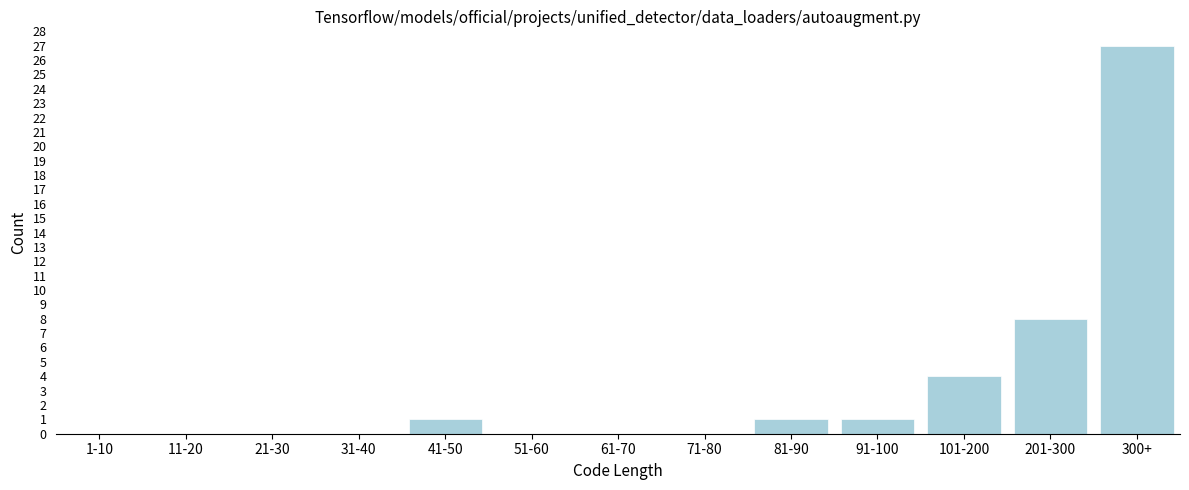

Reading left to right, extract all data points from this chart.

1-10=0	11-20=0	21-30=0	31-40=0	41-50=1	51-60=0	61-70=0	71-80=0	81-90=1	91-100=1	101-200=4	201-300=8	300+=27